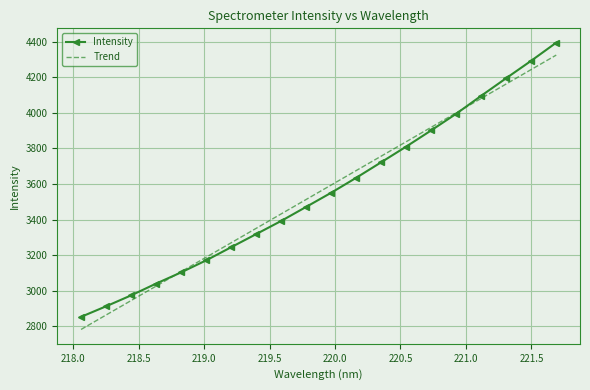

True or false: Intensity has more than 1 points higher than both neighbors.

False